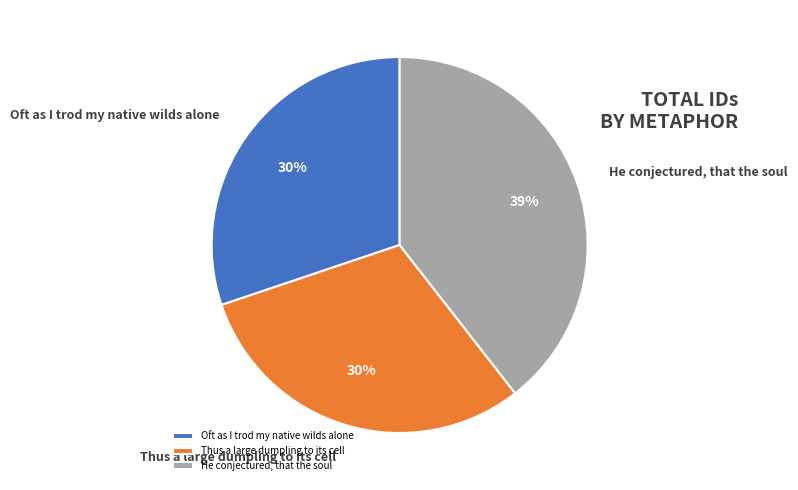

Which has a higher value, He conjectured, that the soul or Oft as I trod my native wilds alone?

He conjectured, that the soul